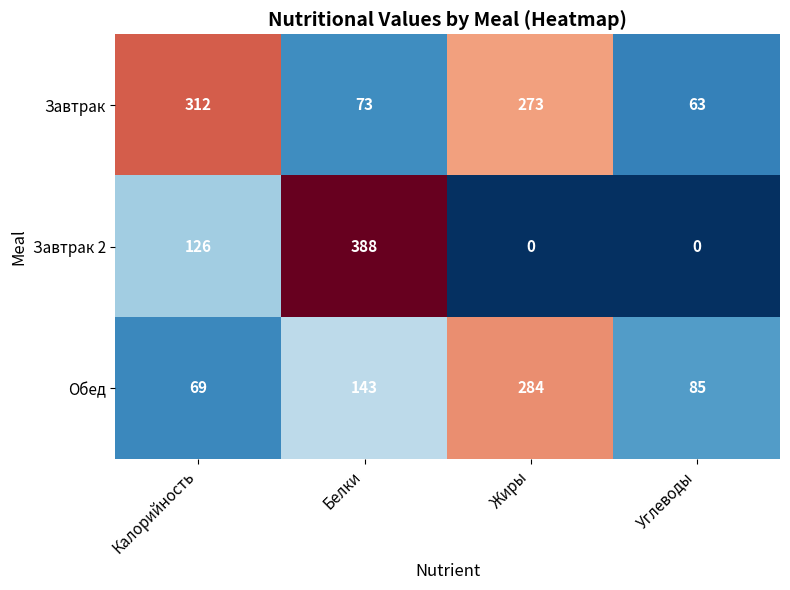

At Жиры, list the series in order from largest to smallest.

Обед, Завтрак, Завтрак 2